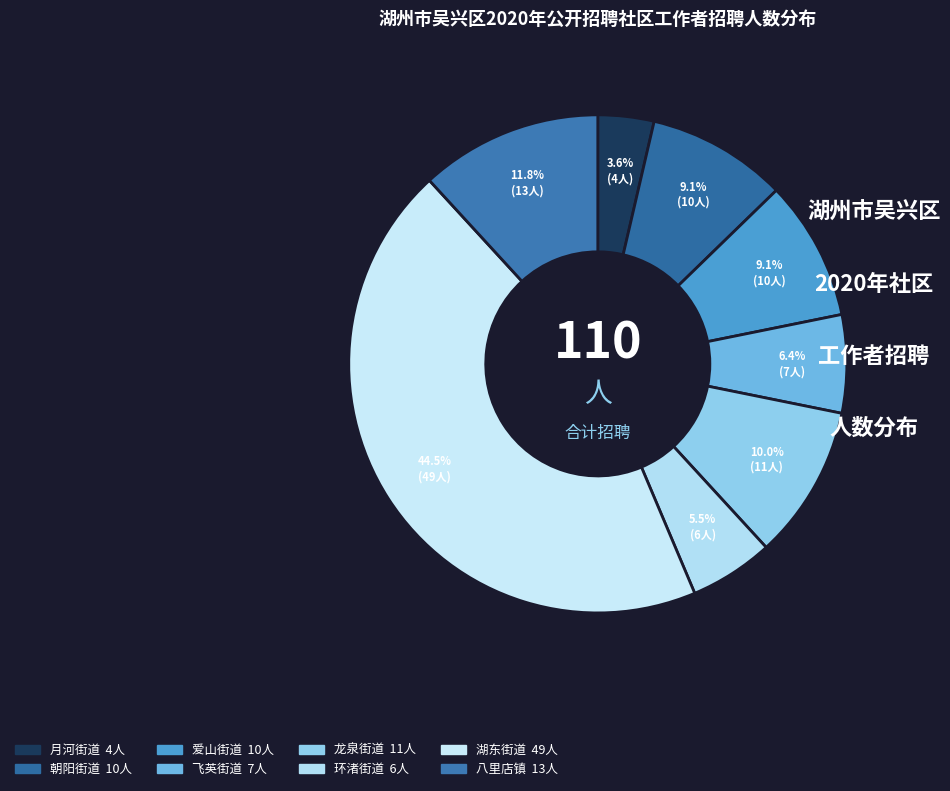

To the nearest percent, what is the difference between the 爱山街道 and 八里店镇 slice percentages?

3%